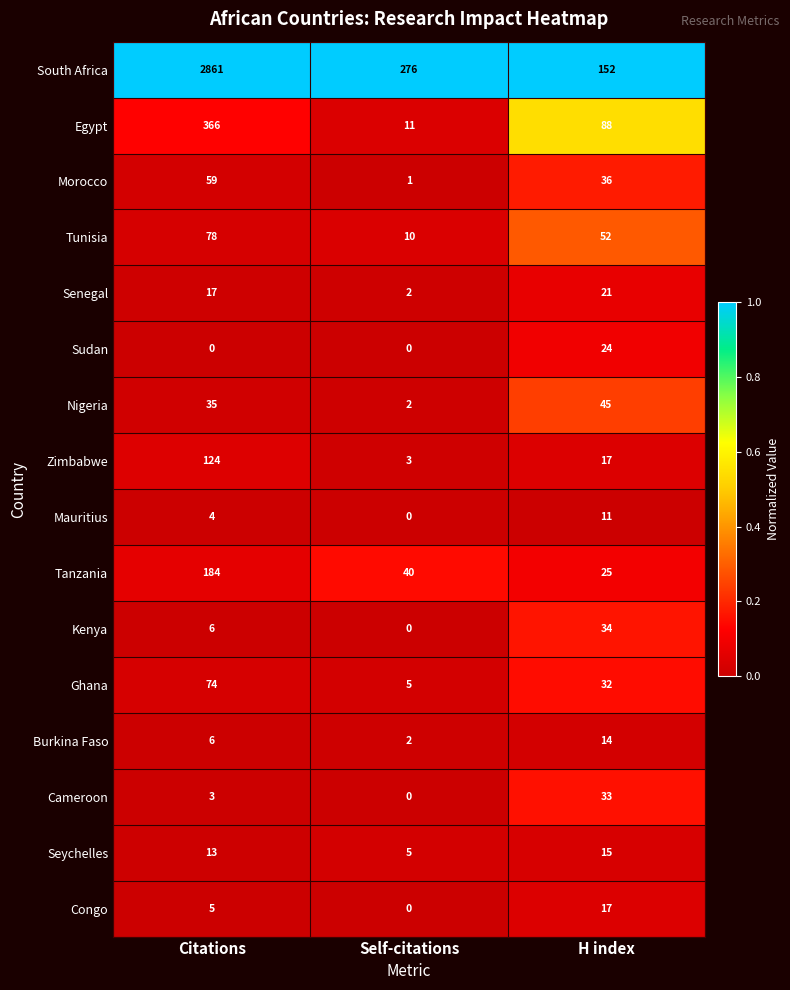

What is the sum of all South Africa values?

3289